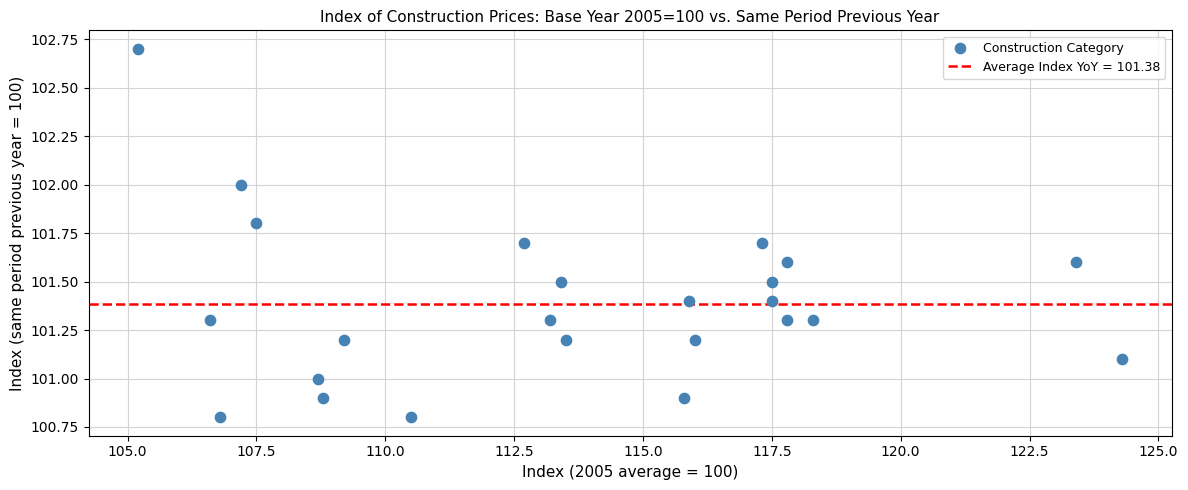

What is the range of Y values (max minus min)?

1.9